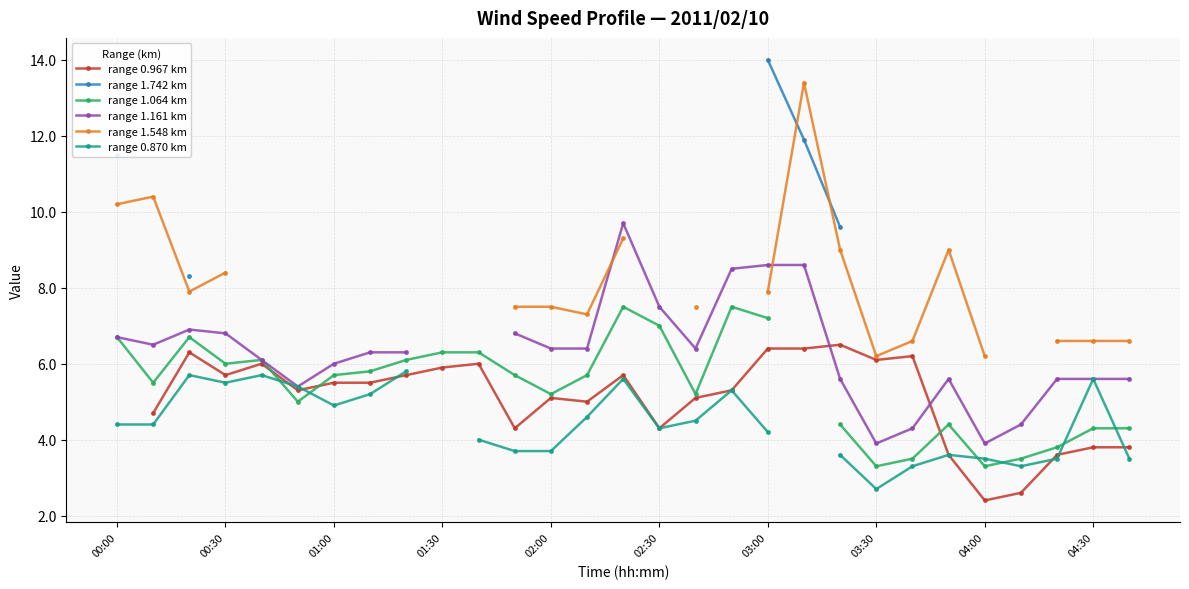

In range 1.548 km, how many points are higher than both neighbors (excluding endpoints)?

3